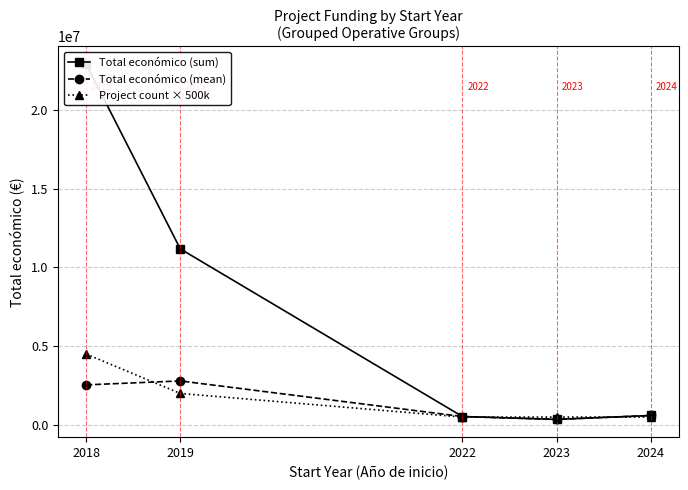

Rank the series by their maximum value, from highest to lowest.

Total económico (sum), Project count × 500k, Total económico (mean)